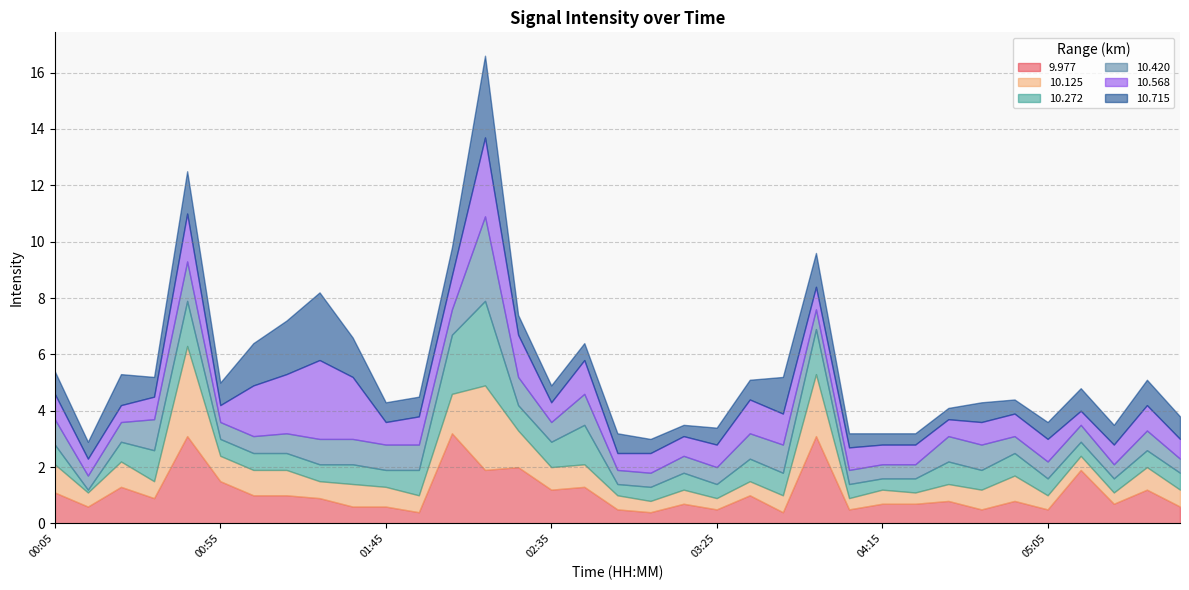

True or false: 10.272 and 10.568 cross at least once.

True